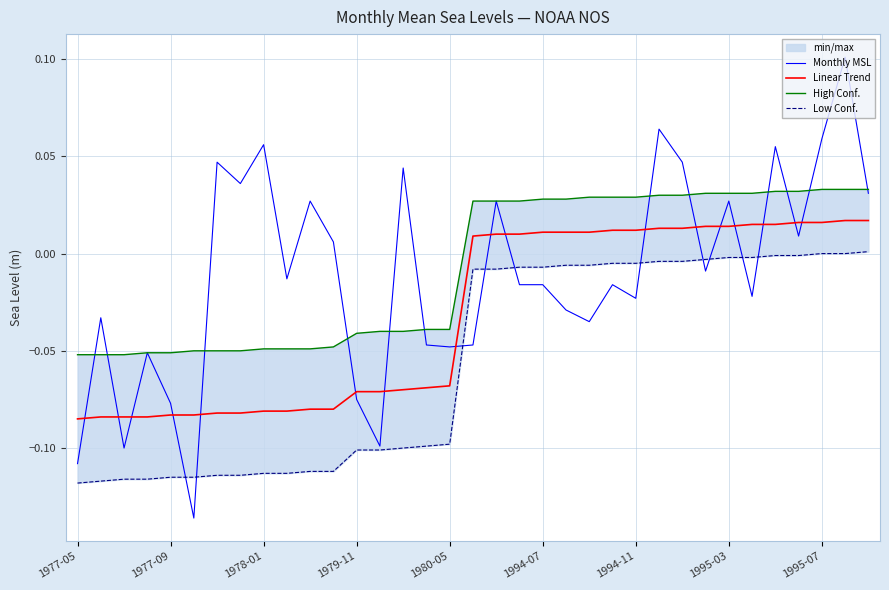

Rank the series at 13 from highest to lowest value.

High Conf., Linear Trend, Monthly MSL, Low Conf.